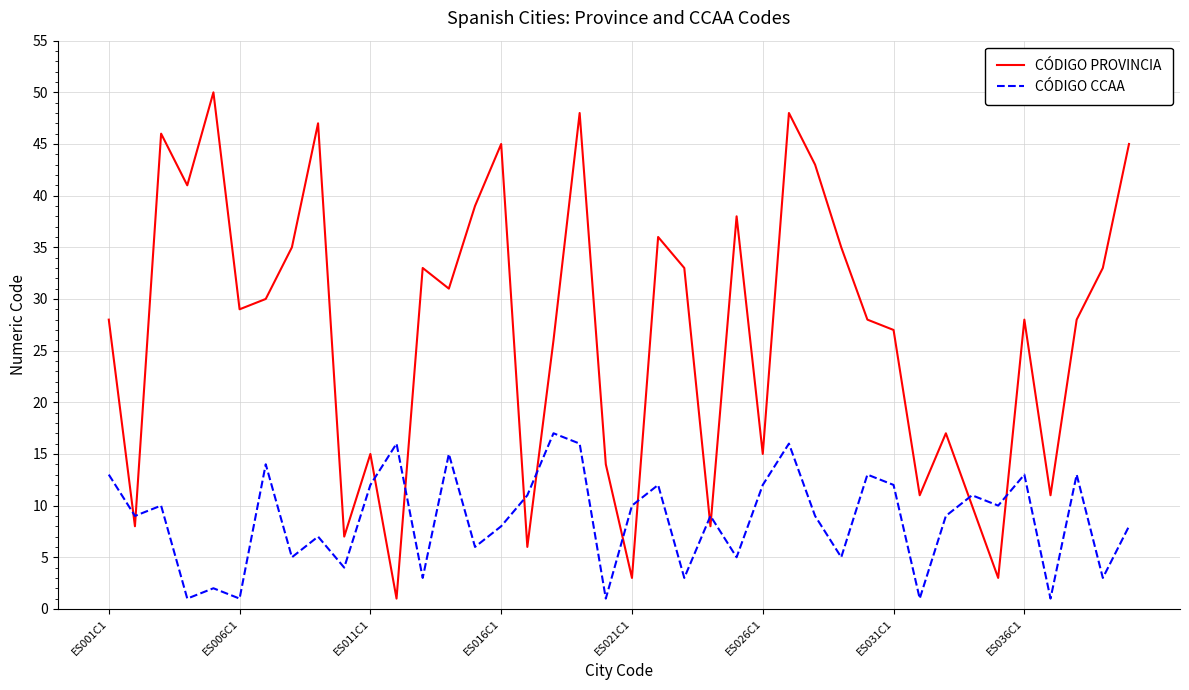

True or false: CÓDIGO CCAA and CÓDIGO PROVINCIA cross at least once.

True